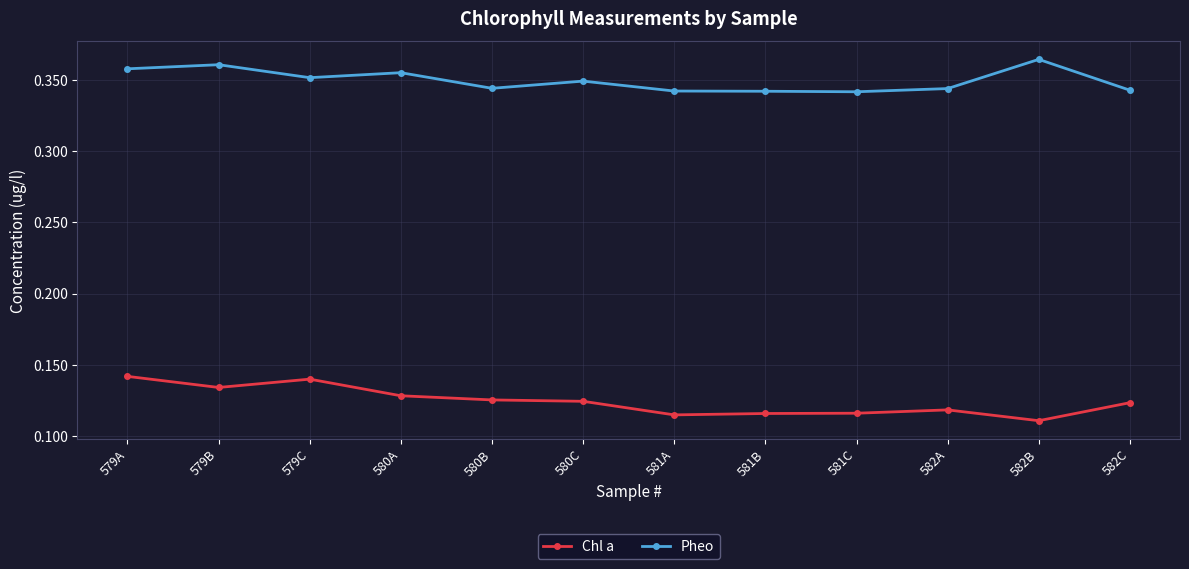

Rank the series at 582A from highest to lowest value.

Pheo, Chl a